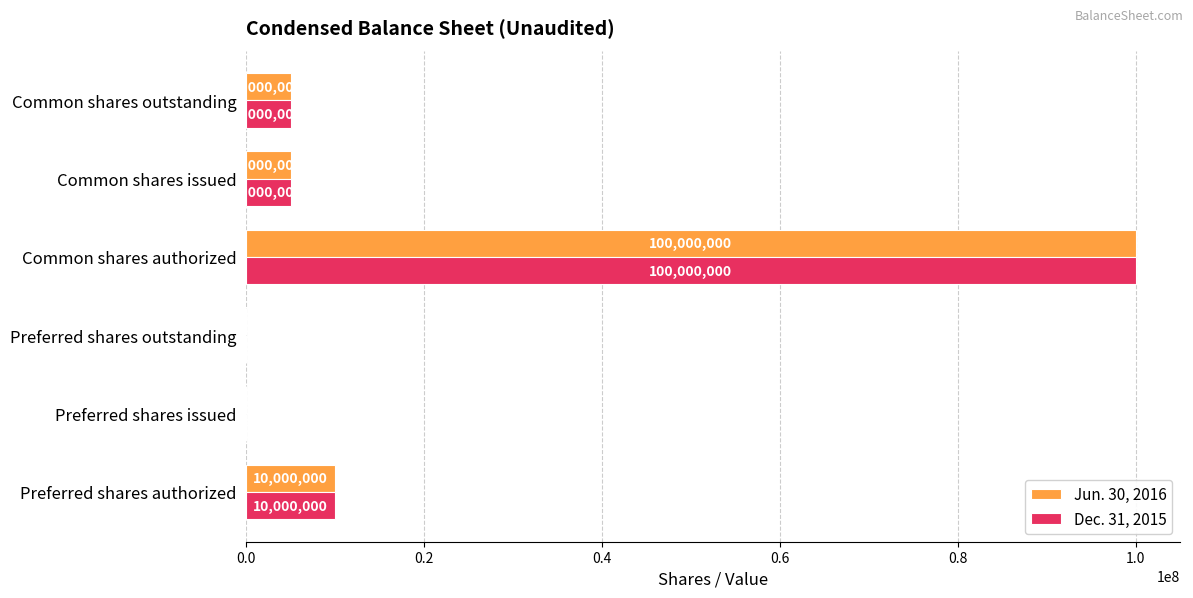

Count the number of data series in this chart.

2